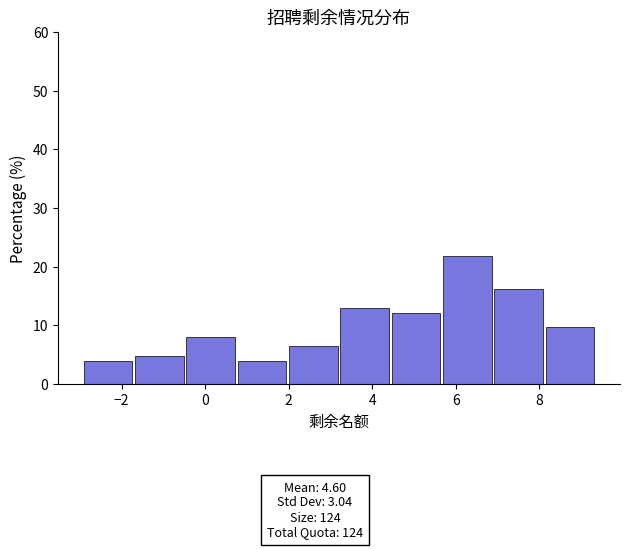

Reading left to right, list every bar in this chart as the range it spans on the x-axis followed by its height. Neither the bar edges nor the heights are printed on the chart, so give them approximately, as read against the axes.

-3.0 to -1.8: 4
-1.8 to -0.4: 5
-0.4 to 0.8: 8
0.8 to 2.0: 4
2.0 to 3.2: 6
3.2 to 4.4: 13
4.4 to 5.6: 12
5.6 to 6.8: 22
6.8 to 8.2: 16
8.2 to 9.4: 10